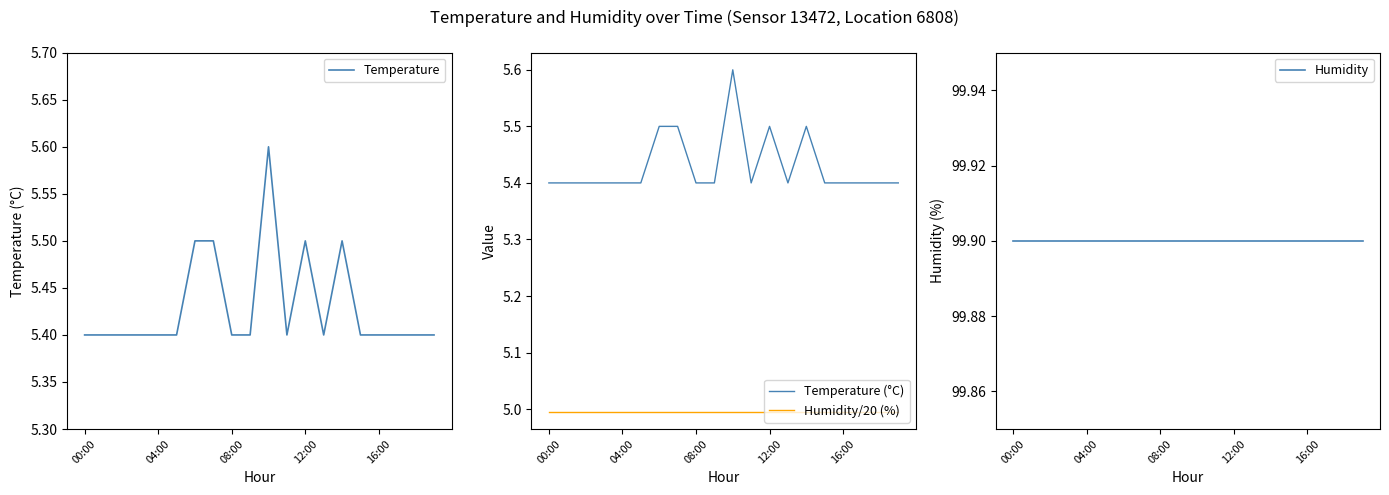

How many data points does each series have?

20